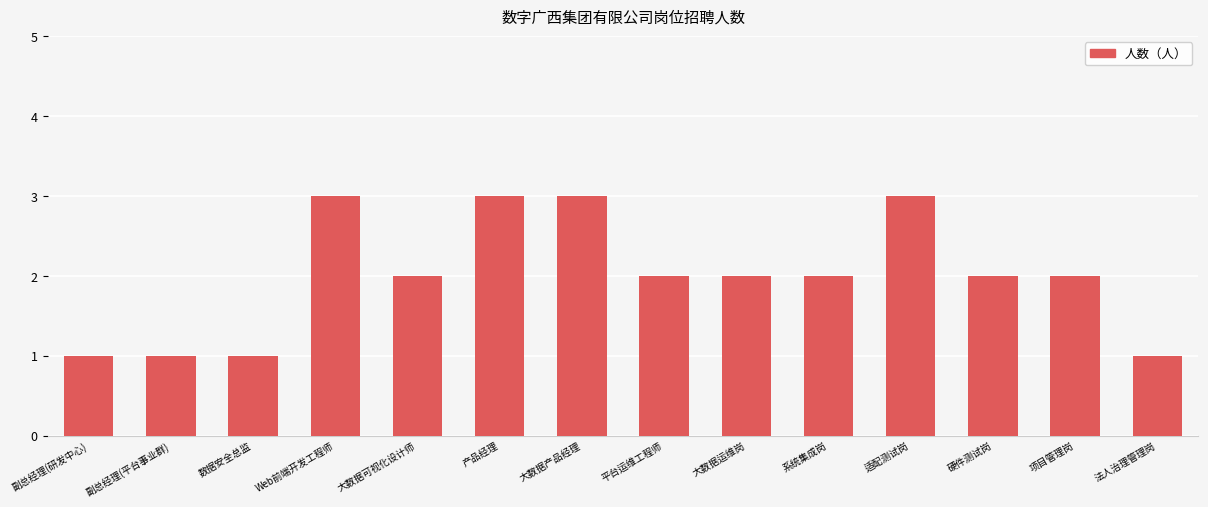

Count the number of data series in this chart.

1